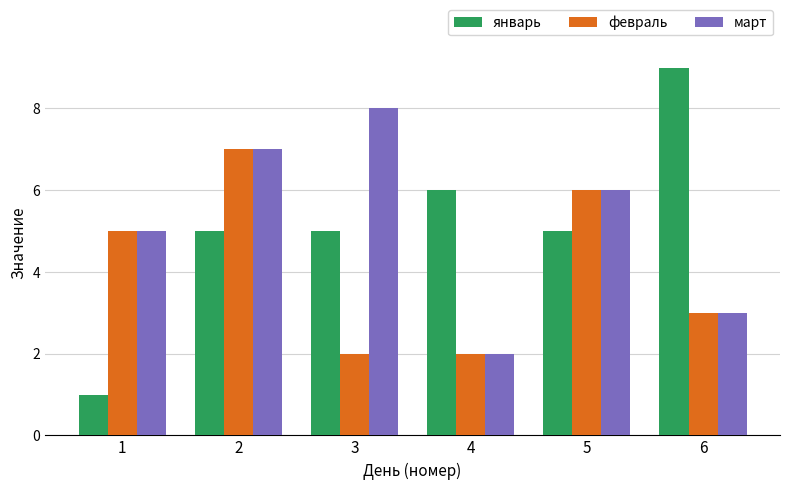

Reading left to right, what are all the values shown in this chart?

январь: 1=1	2=5	3=5	4=6	5=5	6=9
февраль: 1=5	2=7	3=2	4=2	5=6	6=3
март: 1=5	2=7	3=8	4=2	5=6	6=3